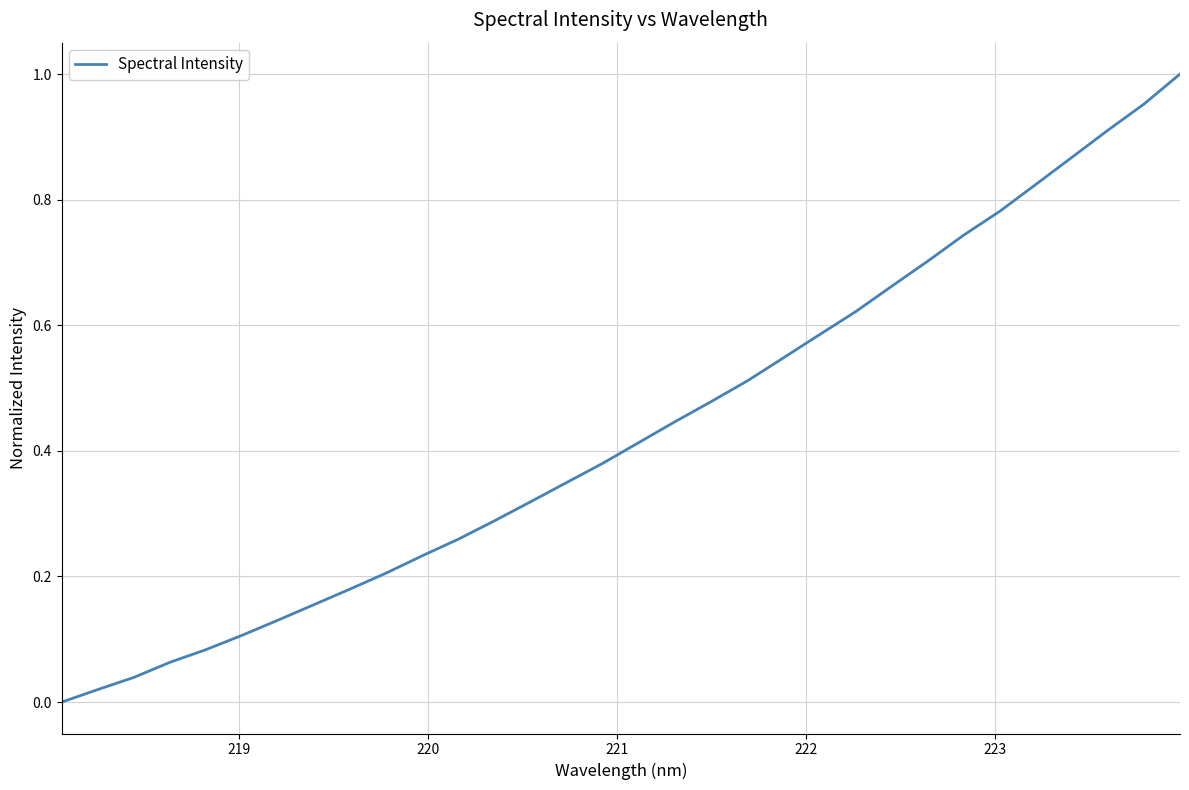

How many lines are shown in the chart?

1